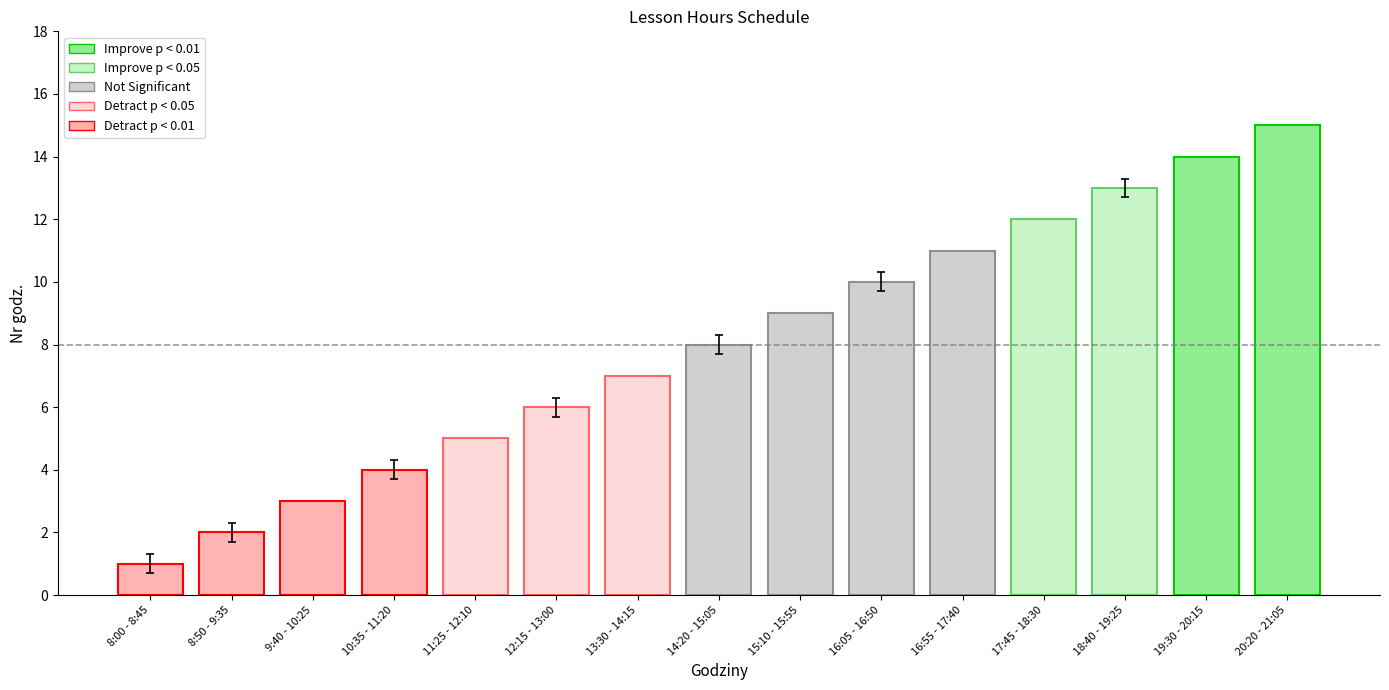

Approximately how many times larger is the value at 8:50 - 9:35 compared to 13:30 - 14:15?

0.3